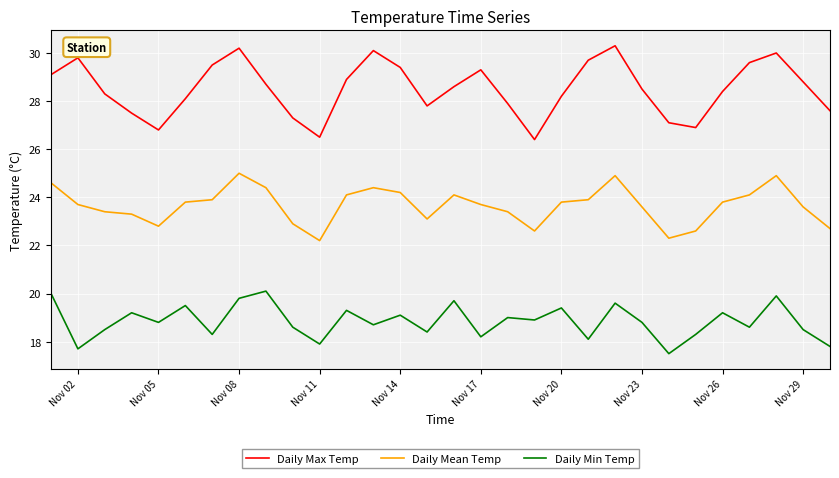

What is the minimum value for Daily Min Temp?

17.5